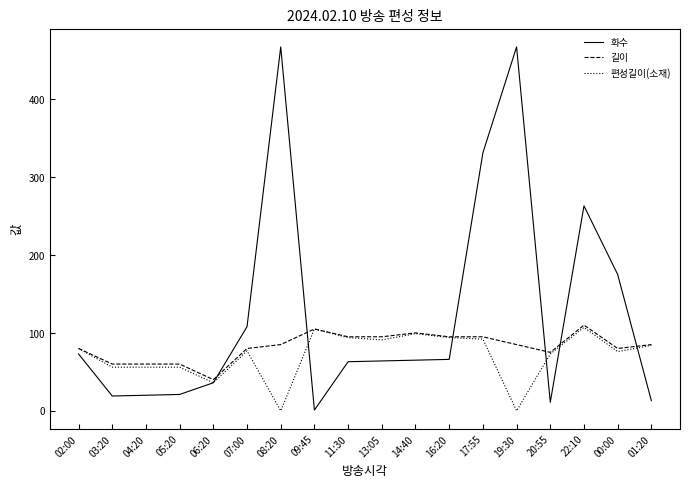

What is the maximum value shown in the chart?

467